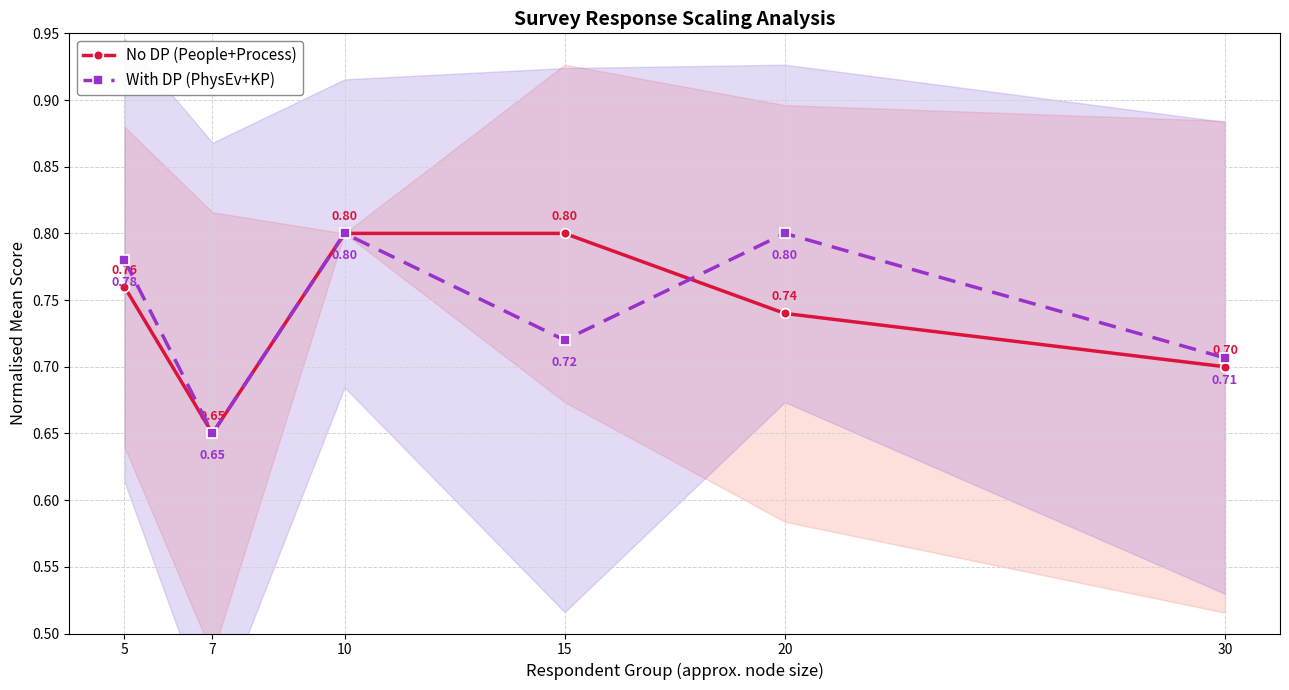

Is it true that With DP (PhysEv+KP) equals 0.7 at 15?

True